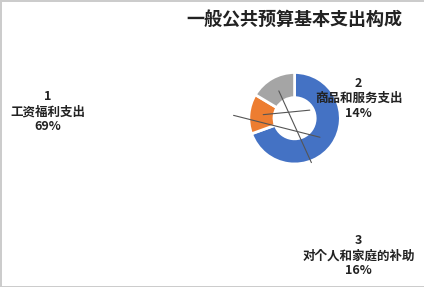

Is there a majority slice in this chart?

Yes